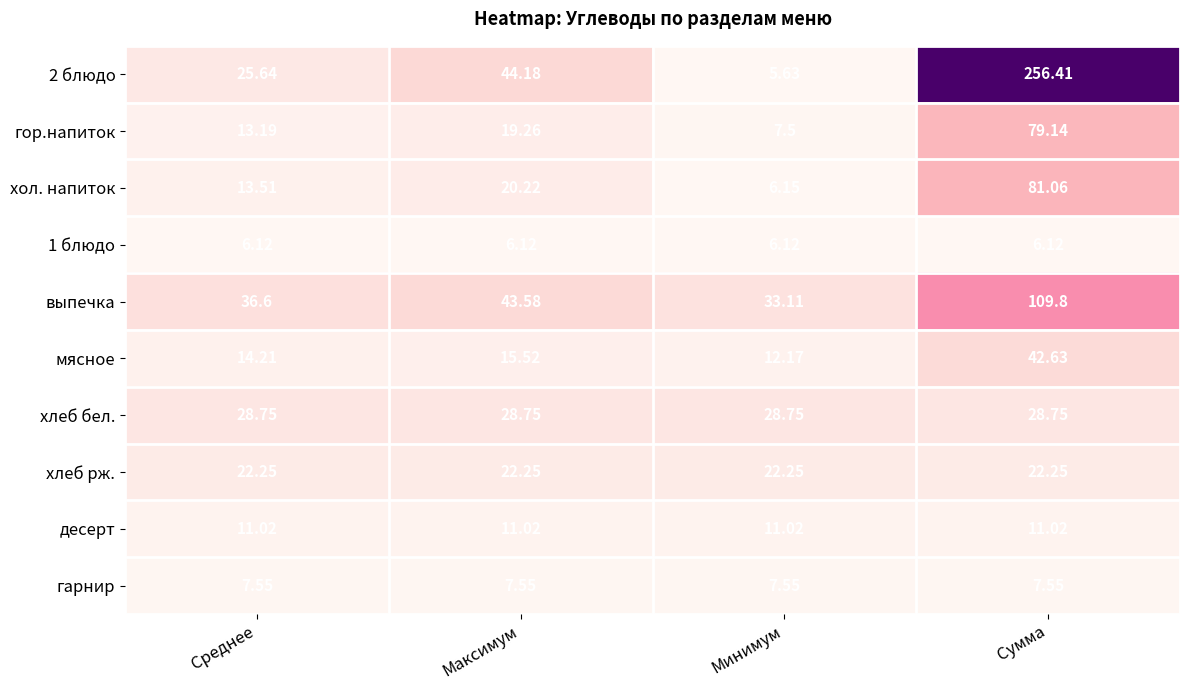

At how many categories does at least one series exceed 112?

1